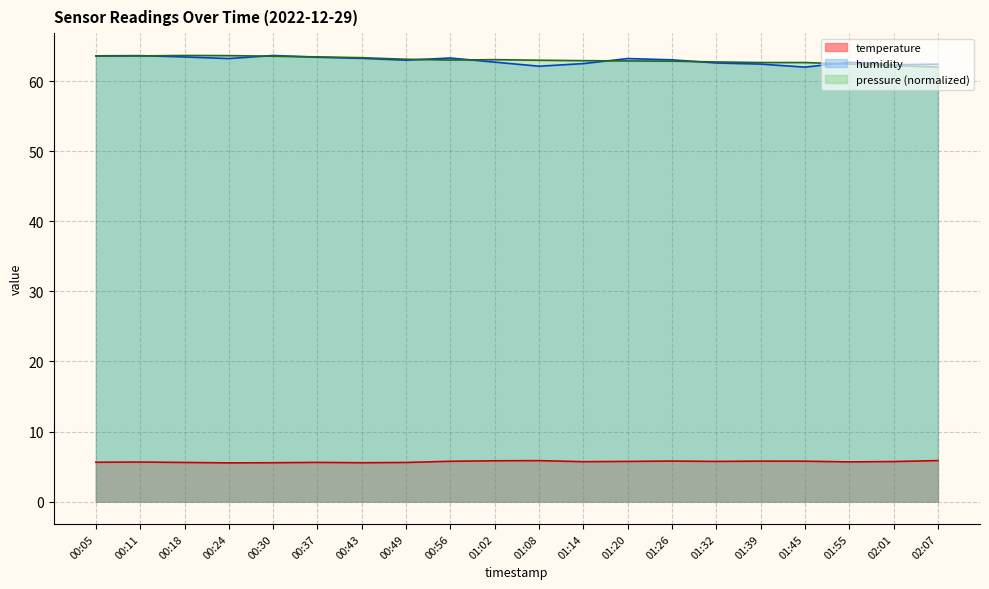

How many data points in pressure are less than 63?

10